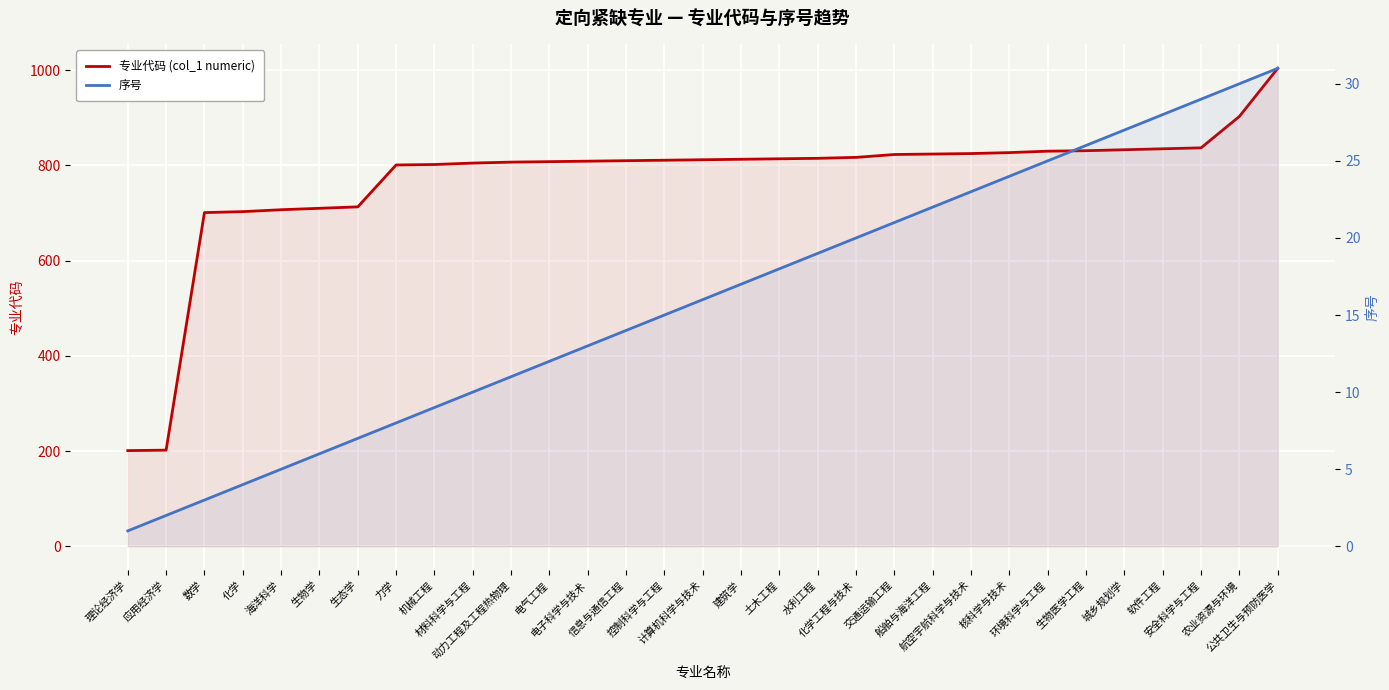

Rank the series at 农业资源与环境 from lowest to highest value.

序号, 专业代码 (col_1 numeric)